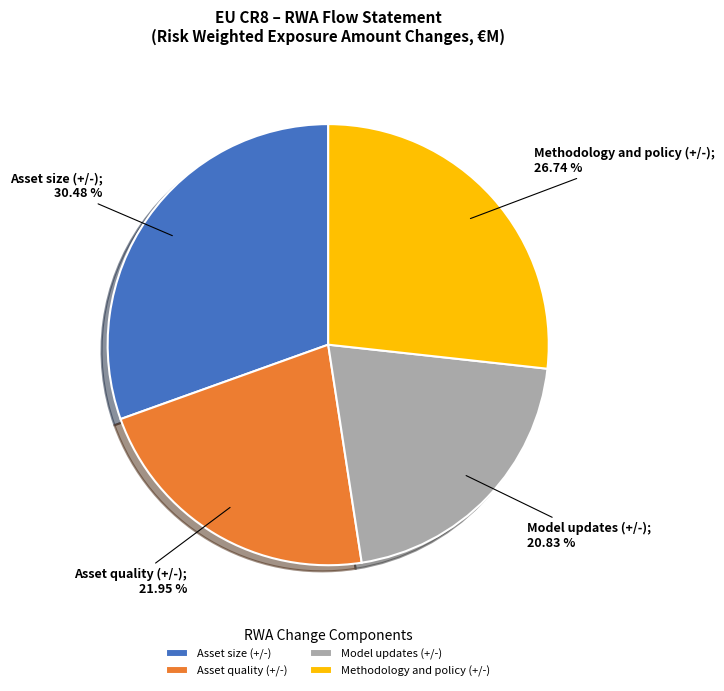

Do Asset quality (+/-) and Model updates (+/-) together represent more than half of the pie?

No